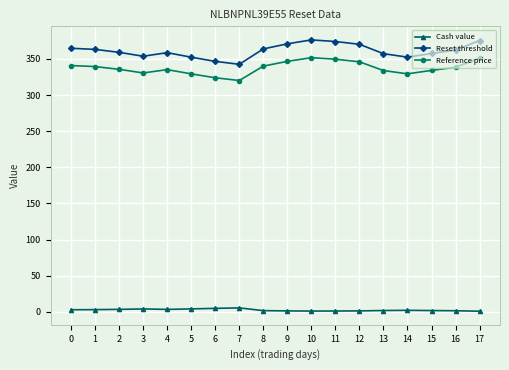

At 10, list the series in order from largest to smallest.

Reset threshold, Reference price, Cash value